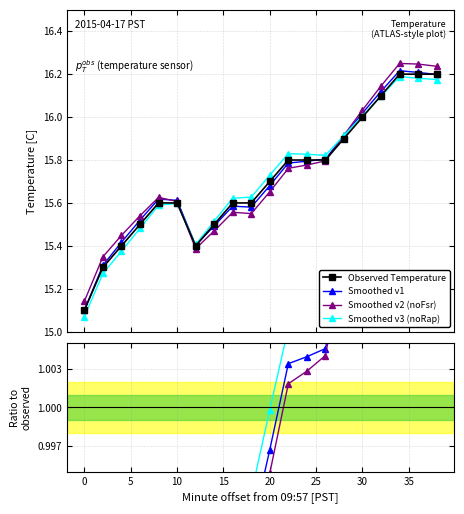

Is this an area chart (filled region under the line)?

No